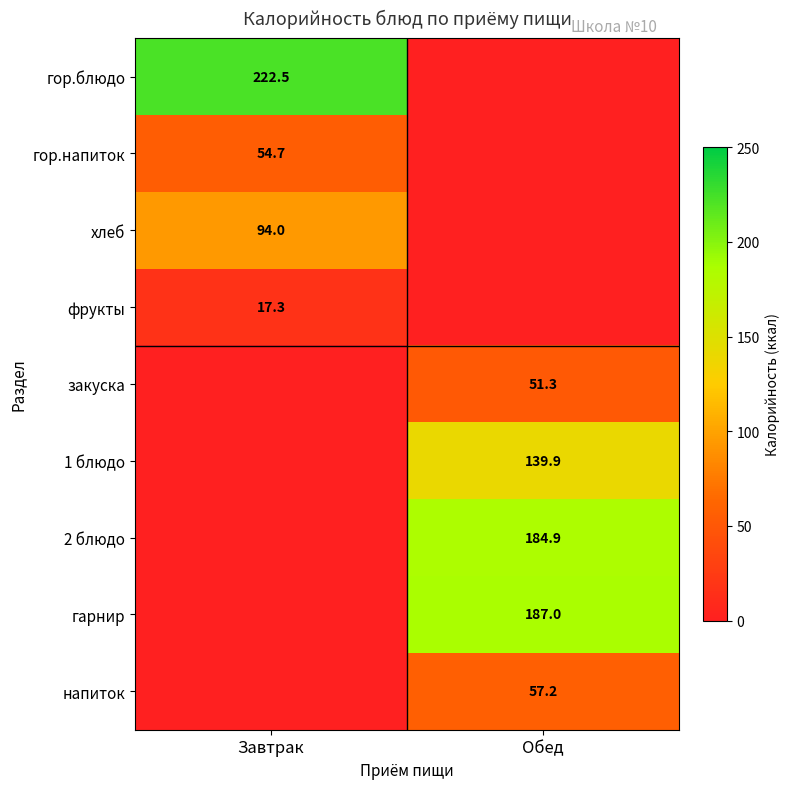

True or false: фрукты has a value of 5.0 at Завтрак.

False